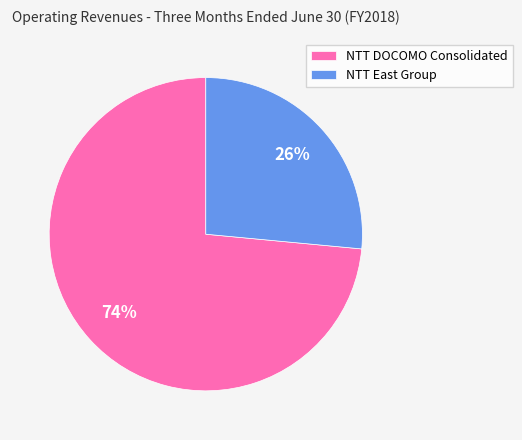

Count the number of slices in the pie.

2